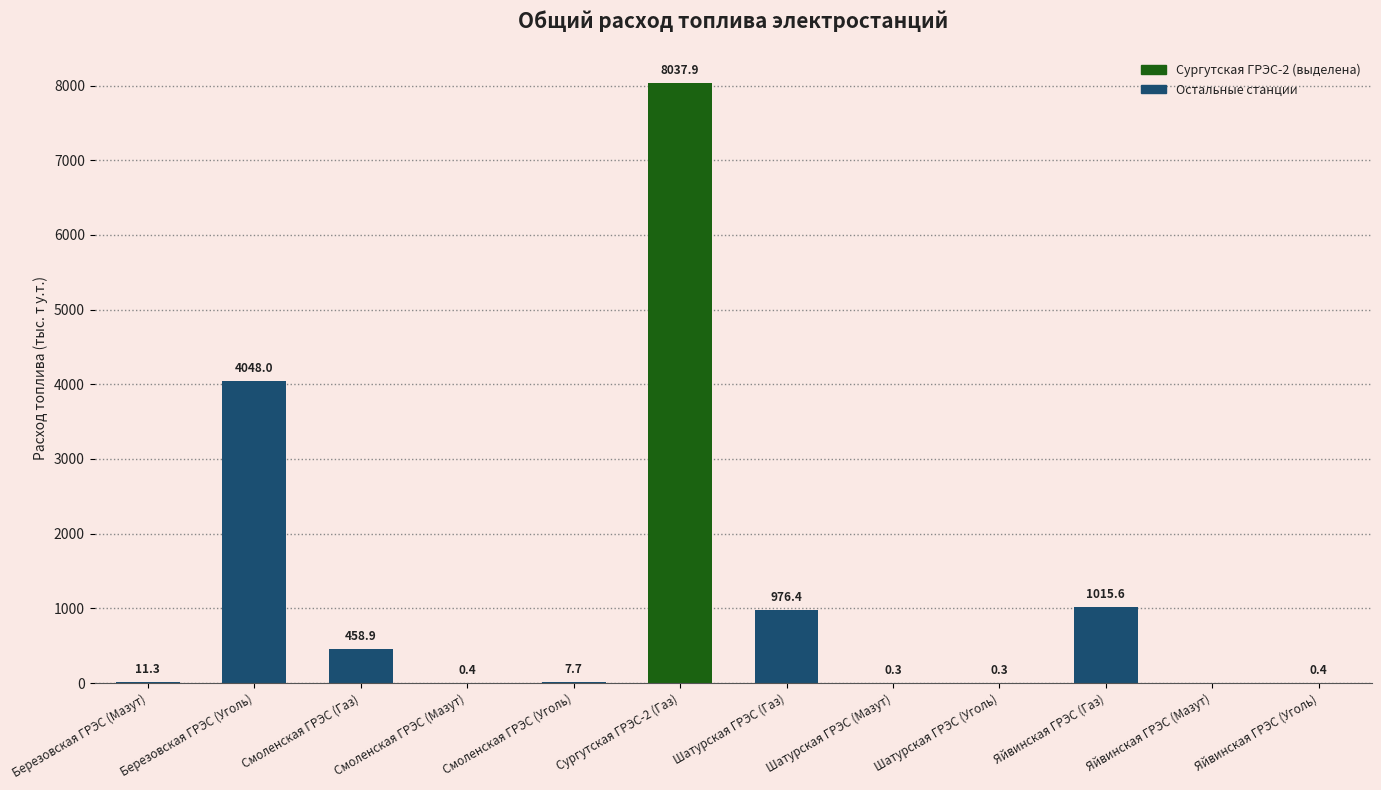

Where is the data nearest to the value 4018?

Березовская ГРЭС (Уголь)